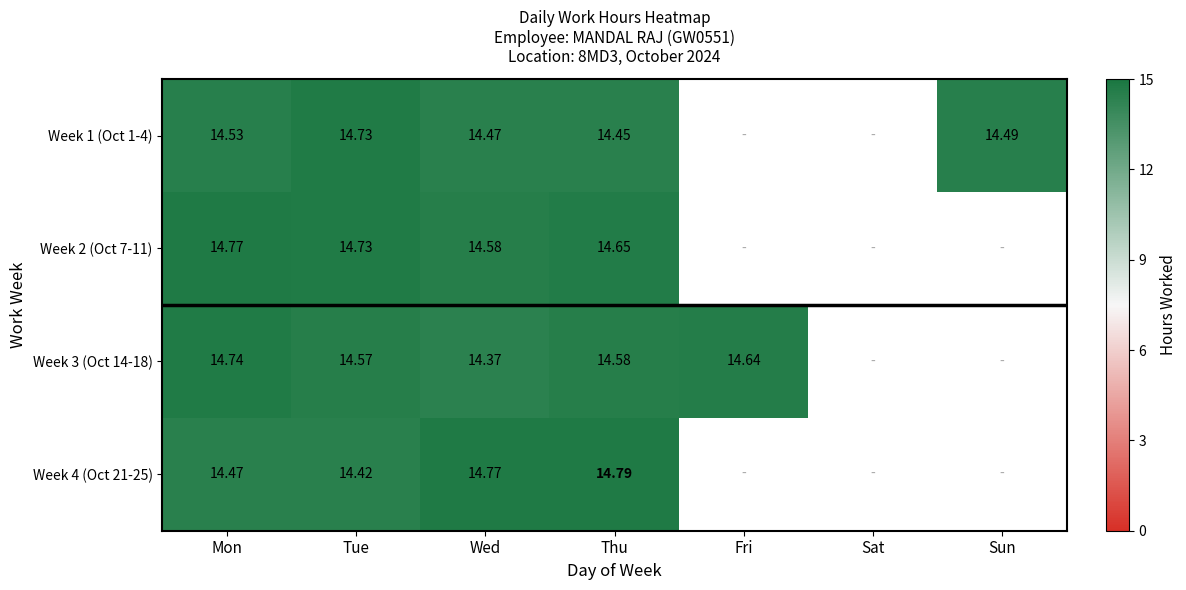

What is the highest value of the Week 1 (Oct 1-4) series?

14.7